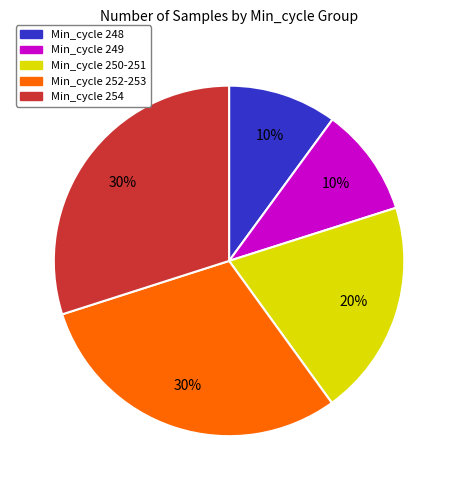

Is there any slice that represents more than half of the pie?

No